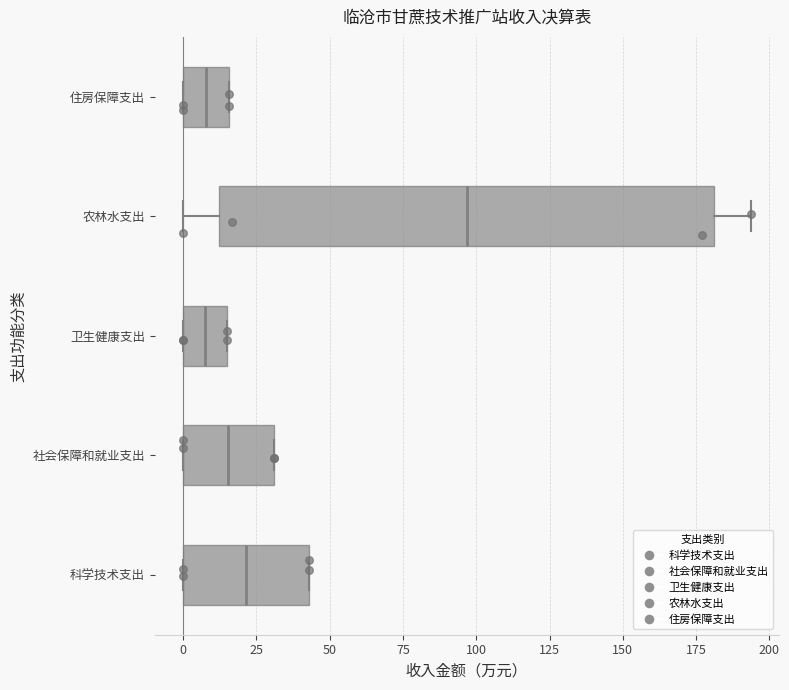

Reading bottom to top, read every box against the x-axis: the position of its median line, the range the box covers, and the ends of its whiskers. The values are not printed on the chart, so give them approximately, as read against the axis.

科学技术支出: median 20, box 0 to 45, whiskers 0 to 45
社会保障和就业支出: median 15, box 0 to 30, whiskers 0 to 30
卫生健康支出: median 5, box 0 to 15, whiskers 0 to 15
农林水支出: median 95, box 10 to 180, whiskers 0 to 195
住房保障支出: median 10, box 0 to 15, whiskers 0 to 15